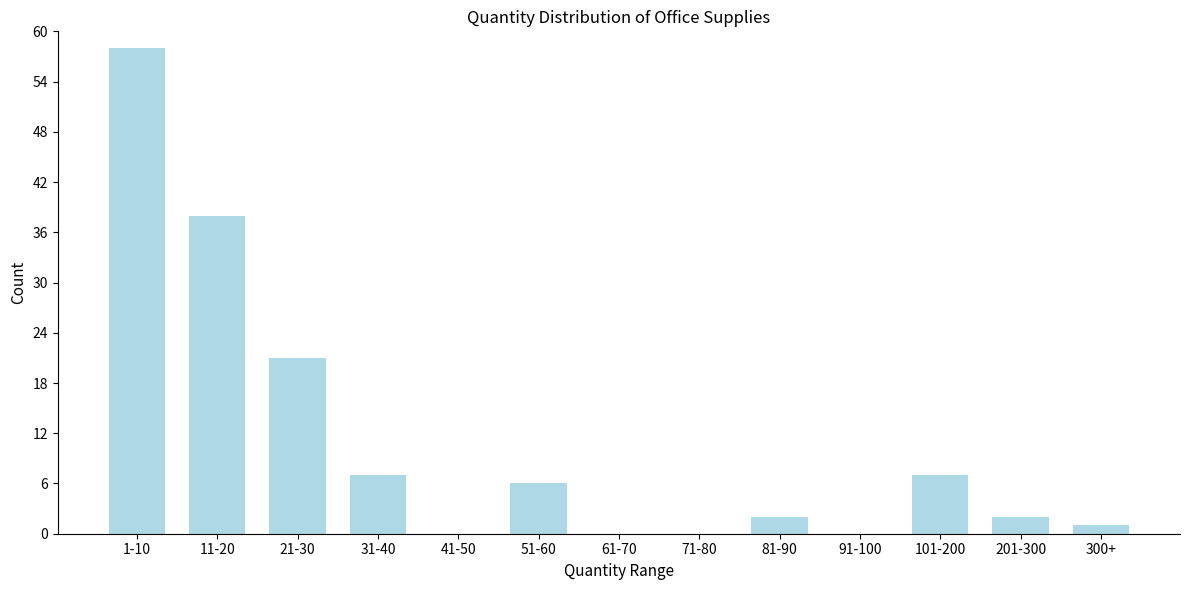

Reading right to left, what are all the values shown in this chart?

300+=1	201-300=2	101-200=7	91-100=0	81-90=2	71-80=0	61-70=0	51-60=6	41-50=0	31-40=7	21-30=21	11-20=38	1-10=58